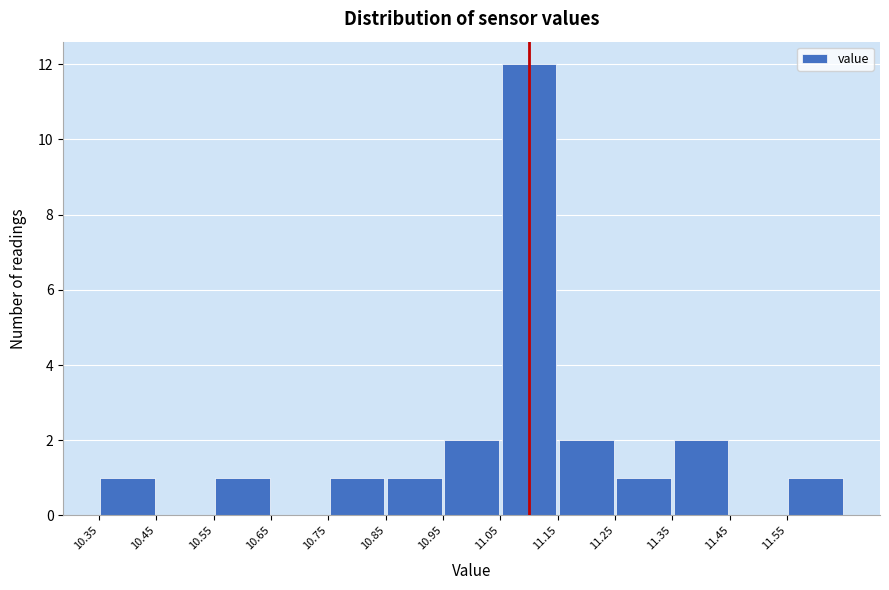

What is the height of the bar covering 10.85 to 10.95 on the x-axis? The values are not printed on the chart, so give them approximately, as read against the axis.

1